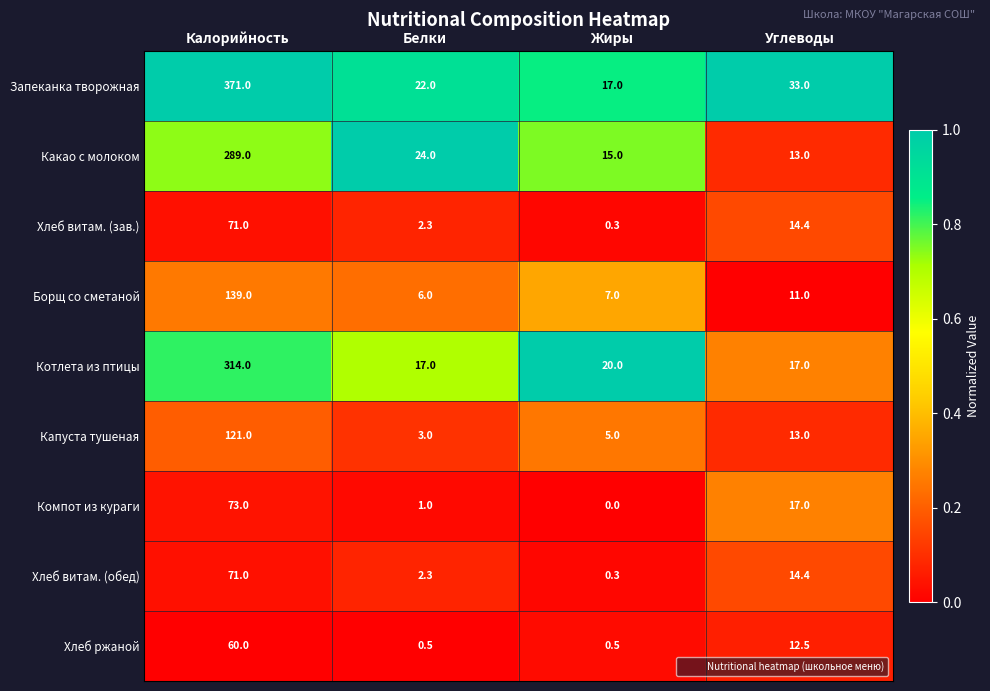

Rank the categories by Хлеб витам. (зав.) value from lowest to highest.

Жиры, Белки, Углеводы, Калорийность